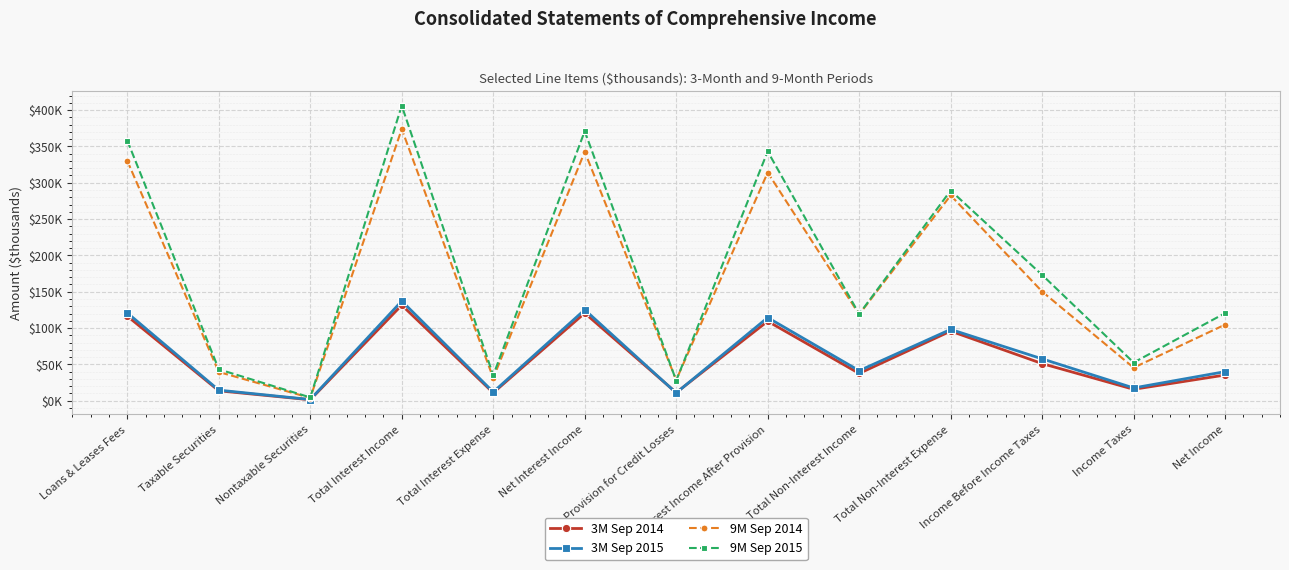

What is the label of the 1st point from the right?

Net Income